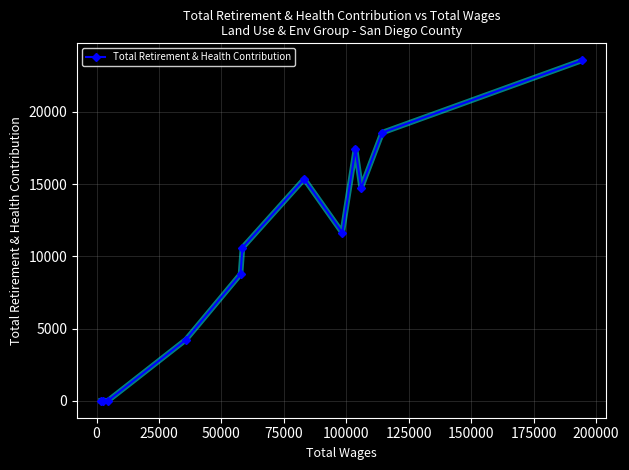

Reading left to right, what are all the values shown in this chart?

0	0	0	4230	8766	10591	15359	11636	17459	14725	18564	23570